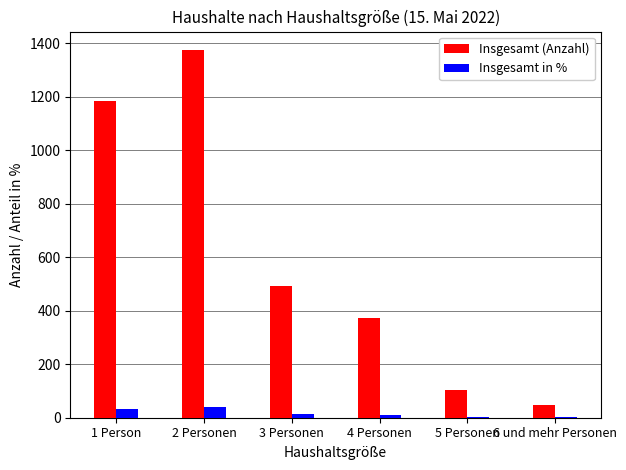

What are all the series names shown in the legend?

Insgesamt (Anzahl), Insgesamt in %